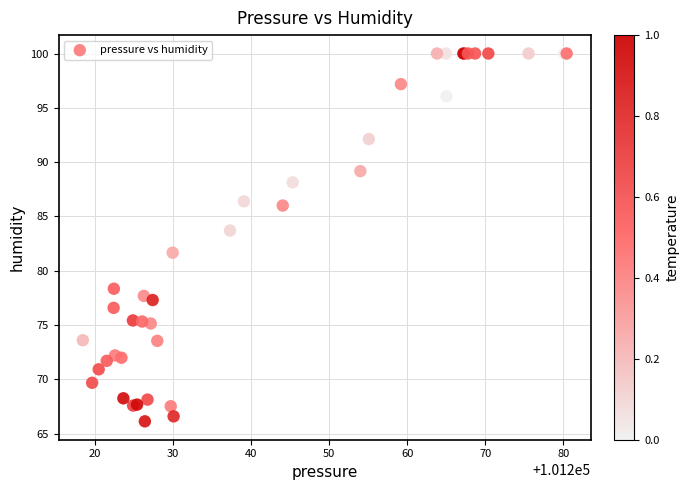

What Y value in the scatter plot is closest to 83?

83.7